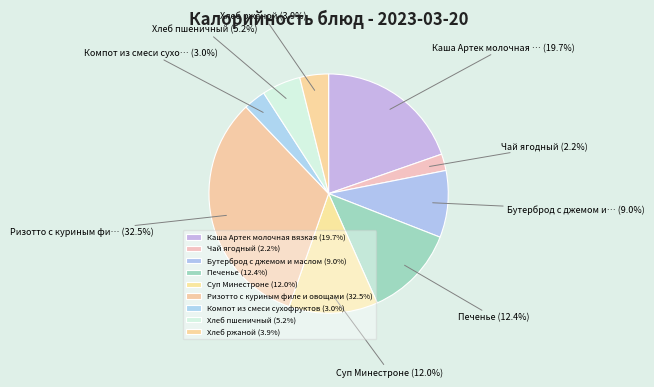

How many slices are in this pie chart?

9